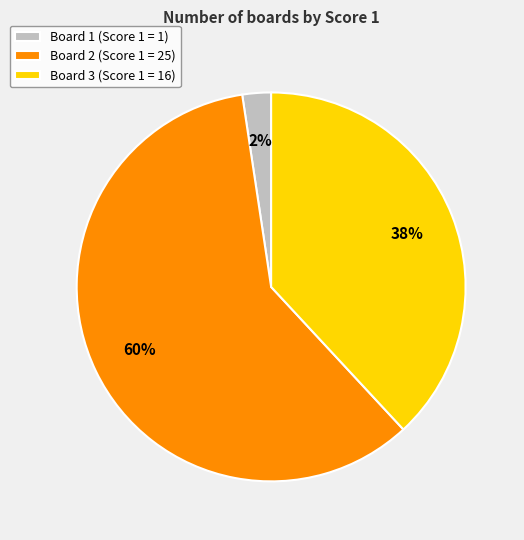

Which slice is the smallest?

Board 1 (Score 1 = 1)